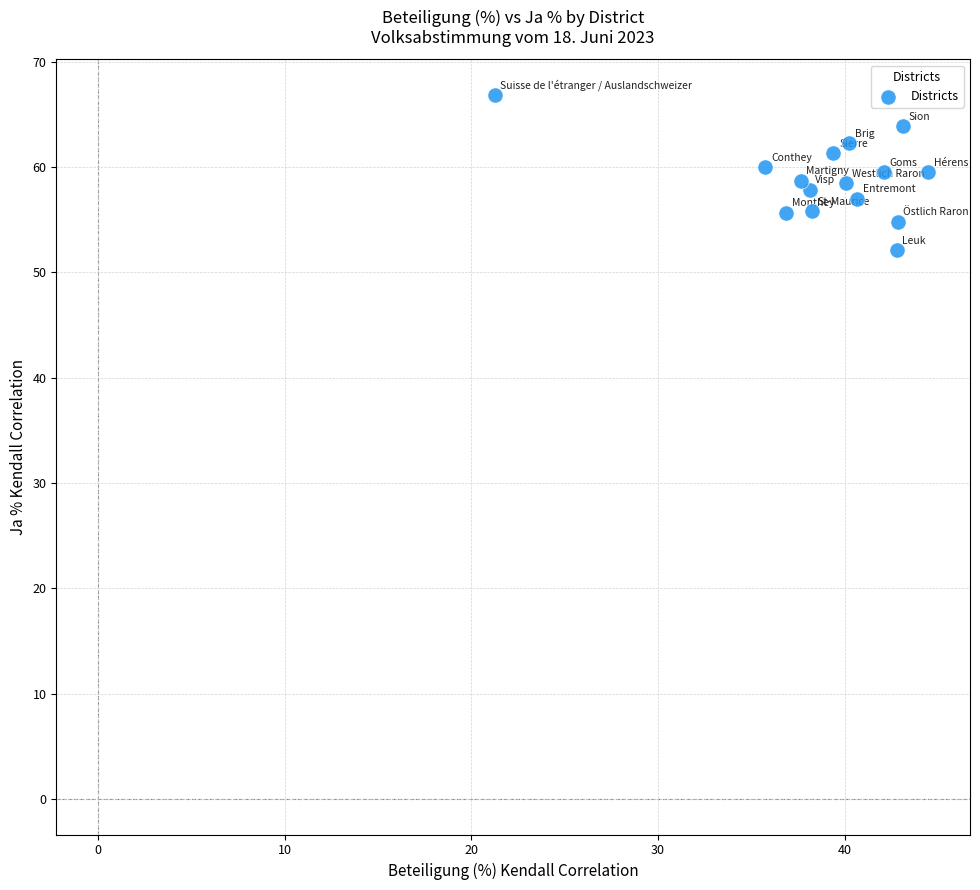

What is the range of Y values (max minus min)?

14.8